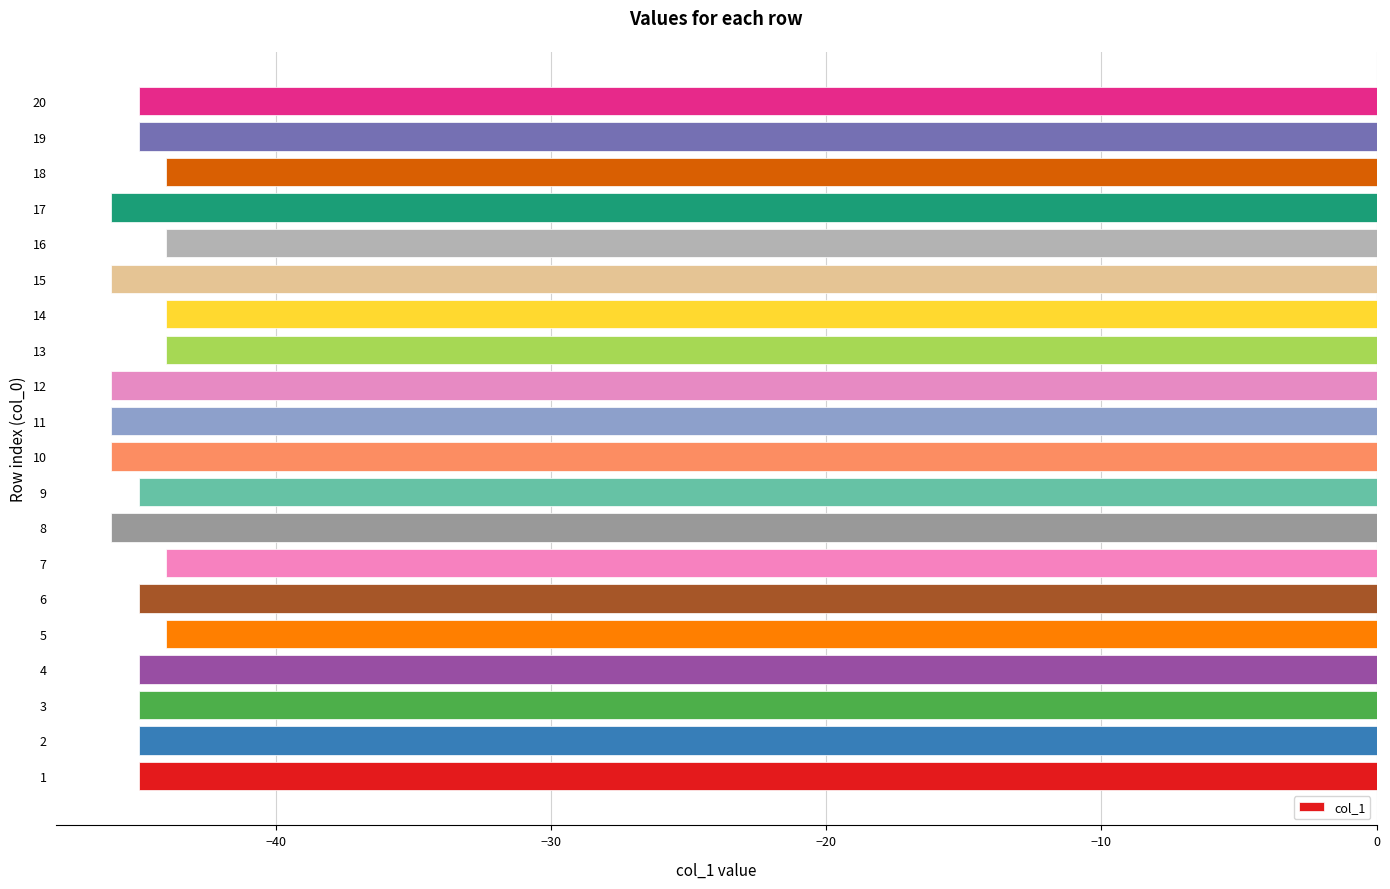

How many values are below -45?

6